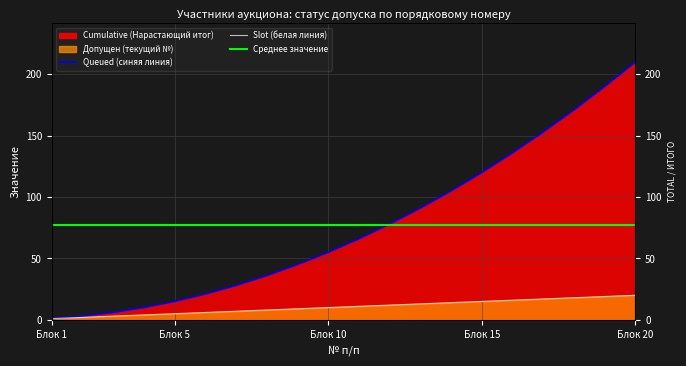

True or false: Queued (синяя линия) has more than 1 points higher than both neighbors.

False